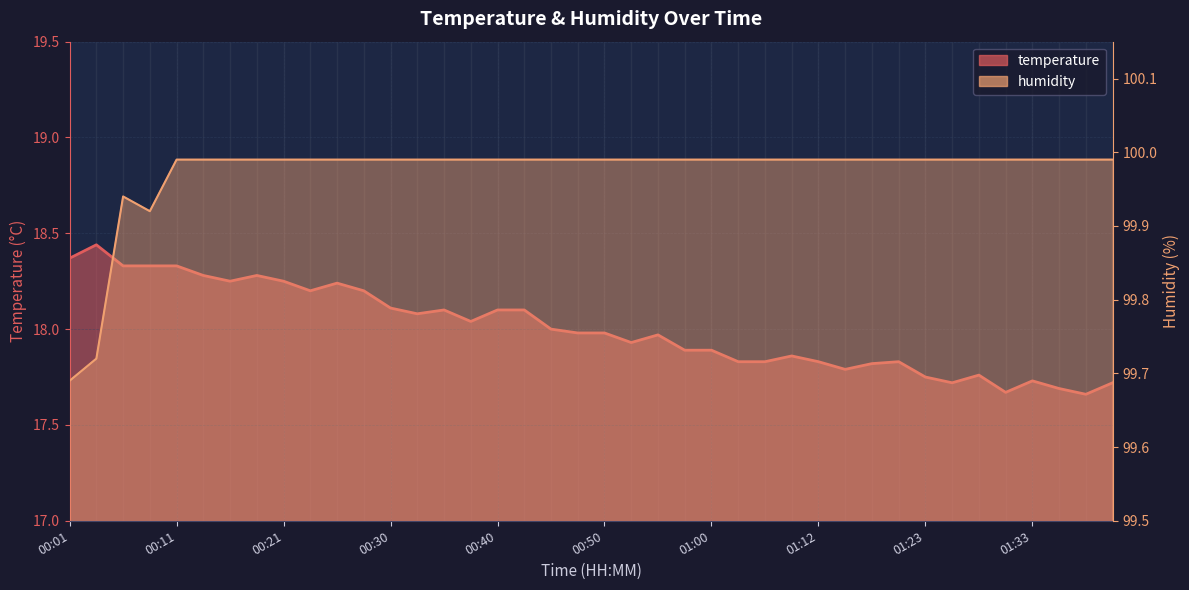

The value of humidity at 00:28 is 179.3. True or false?

False